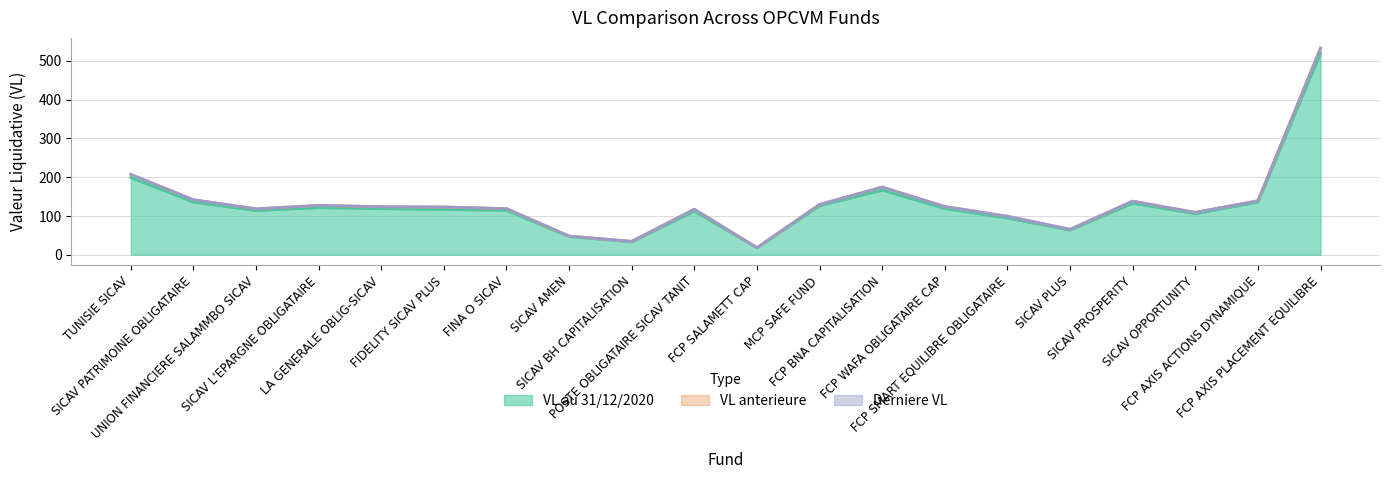

How many values in the VL au 31/12/2020 series are below 118?

10